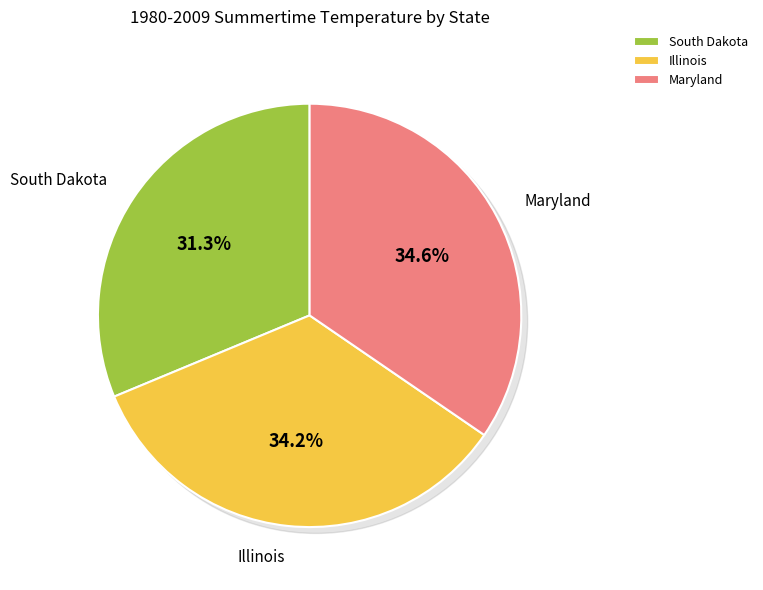

What is the ratio of the value at Maryland to the value at Illinois?

1.0